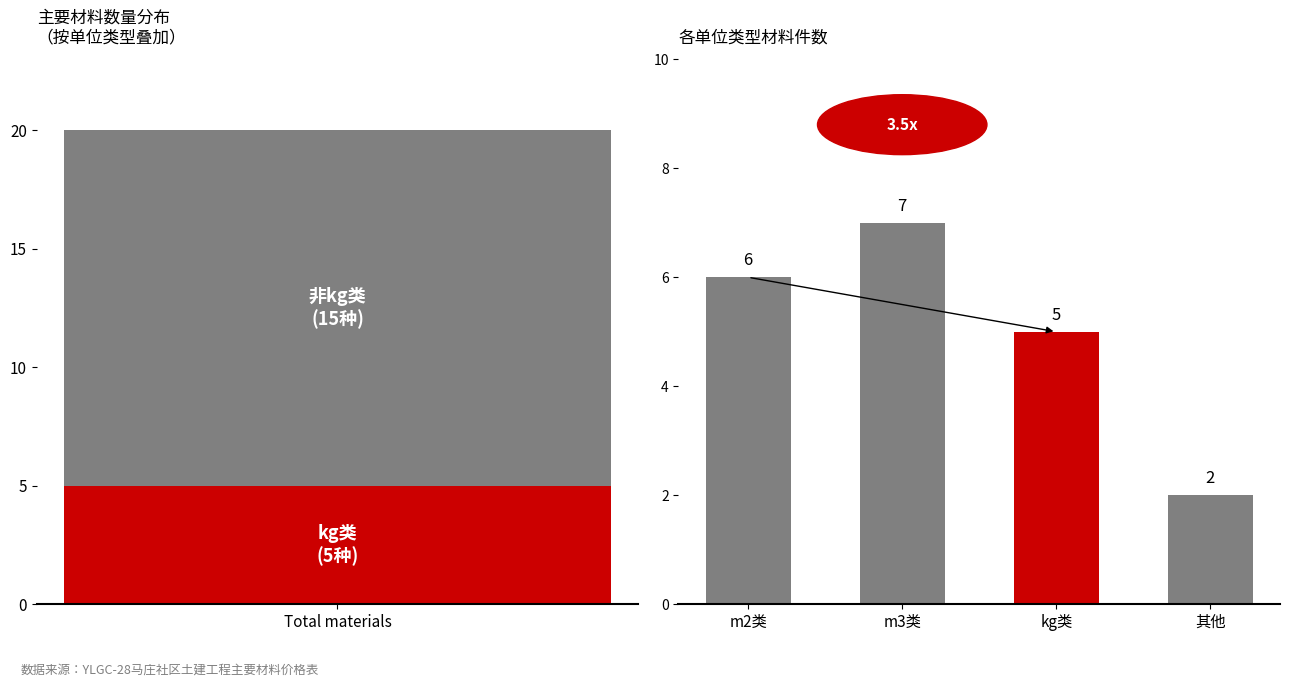

What is the maximum value shown in the chart?

20